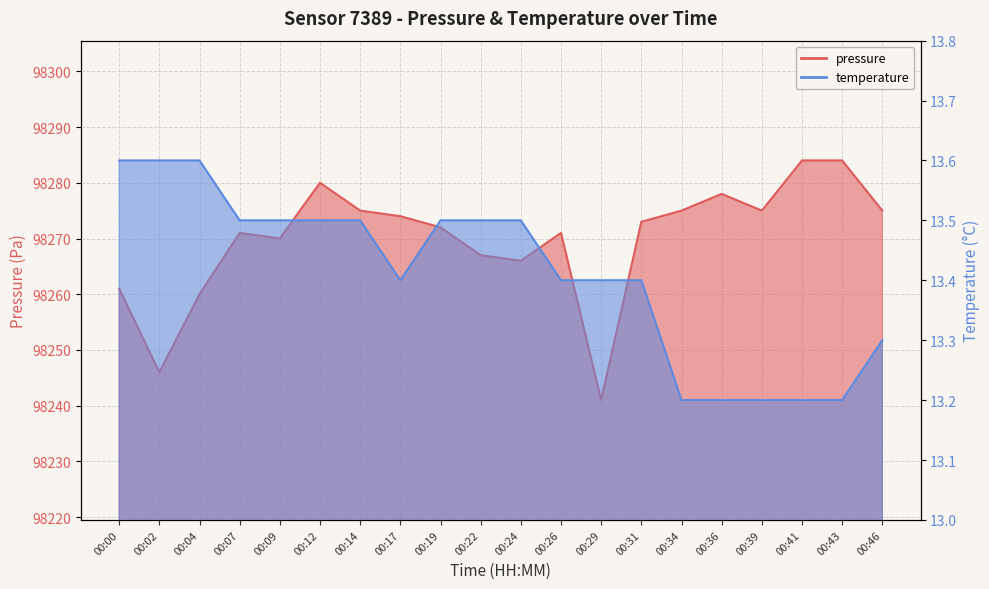

True or false: temperature and pressure intersect in this chart.

False